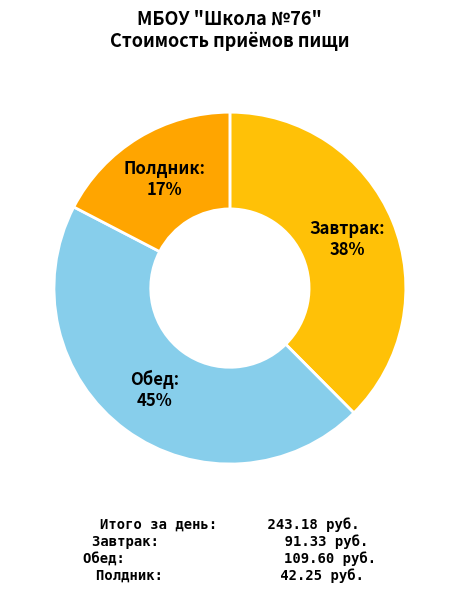

Is it true that Полдник is 17% of the pie?

True